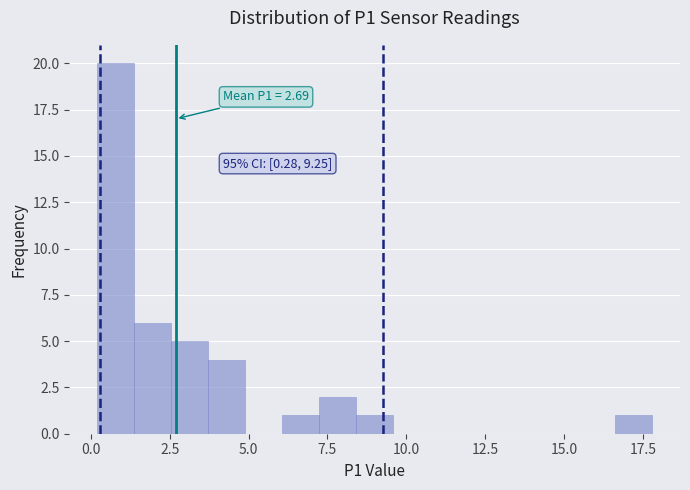

Read against the x-axis, roughly where is the centre of the tallest bar?

1.0